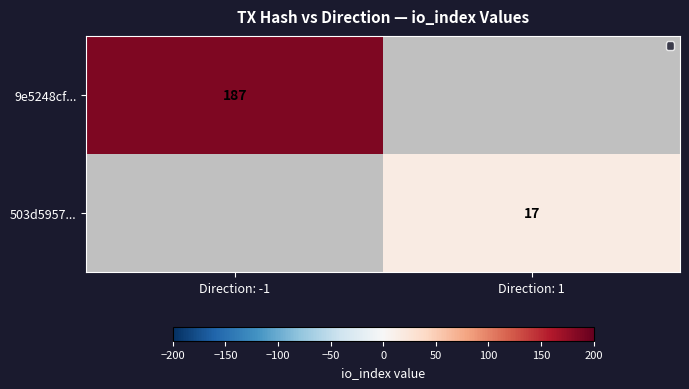

How many distinct data groups are displayed?

2